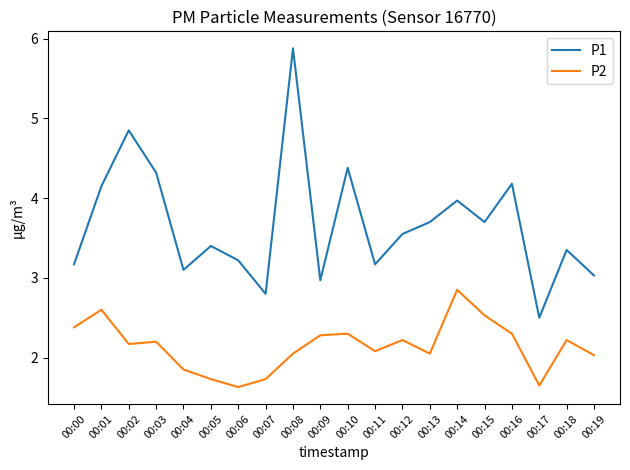

Where is the first local maximum for P2?

00:01